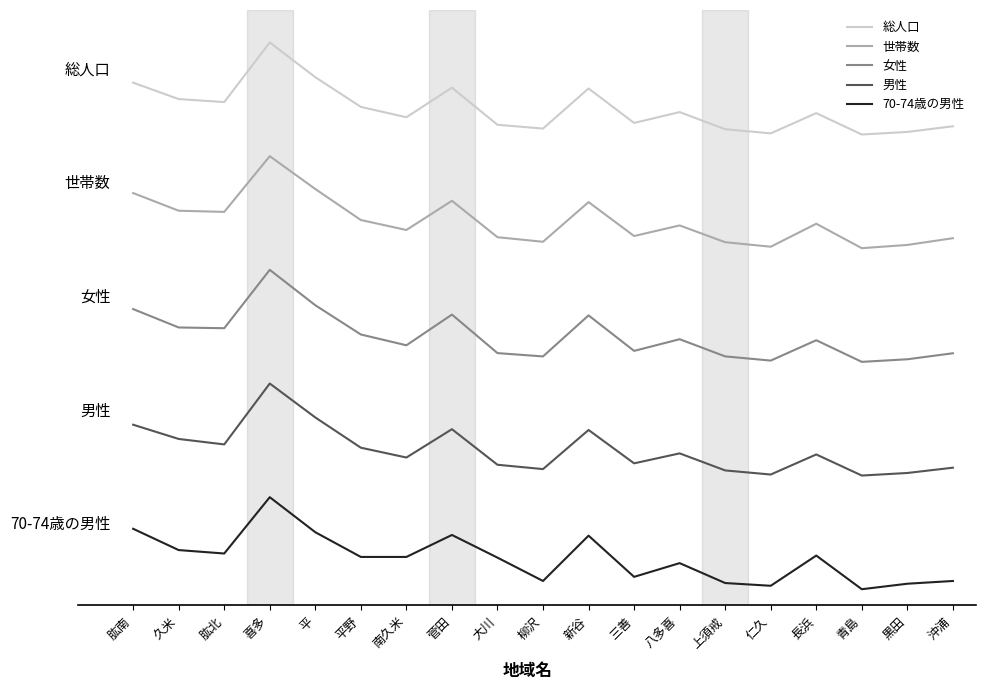

Is this an area chart (filled region under the line)?

No